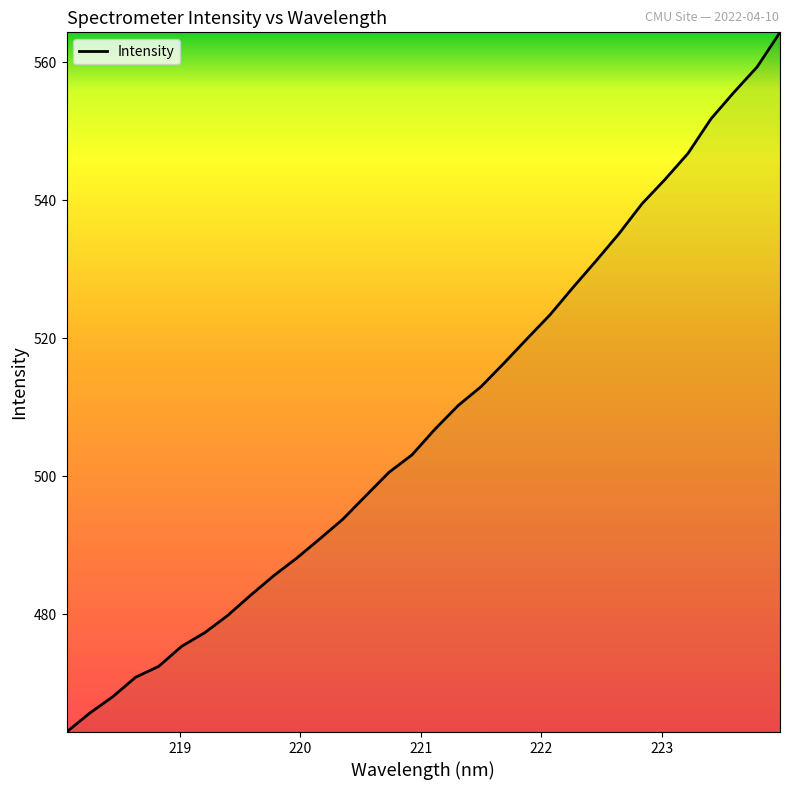

What is the difference between the maximum and minimum values?

101.4